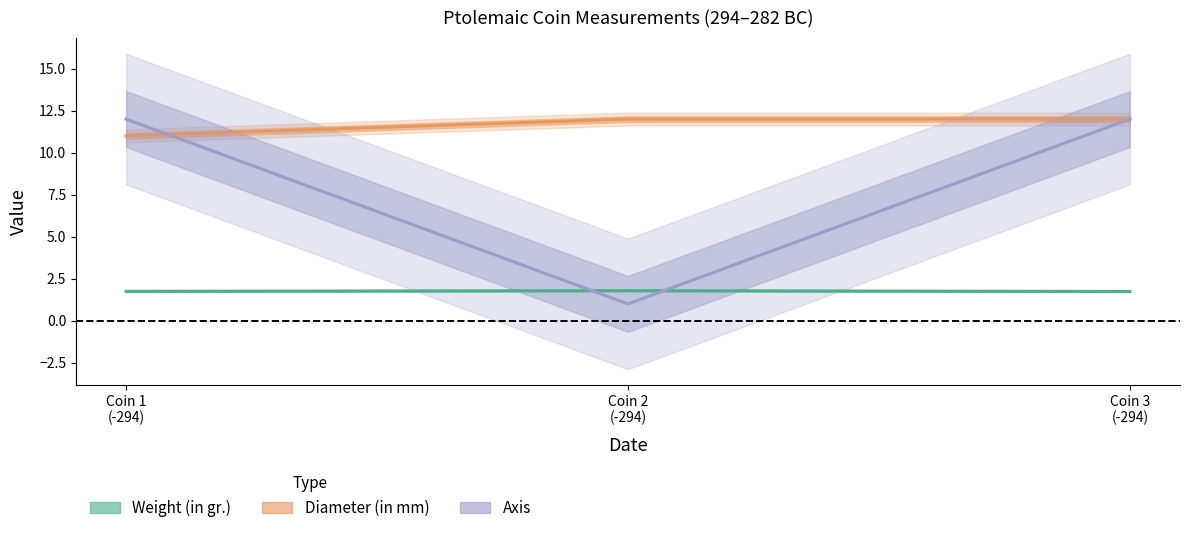

Between Coin 2
(-294) and Coin 3
(-294), which series saw the biggest shift?

Axis